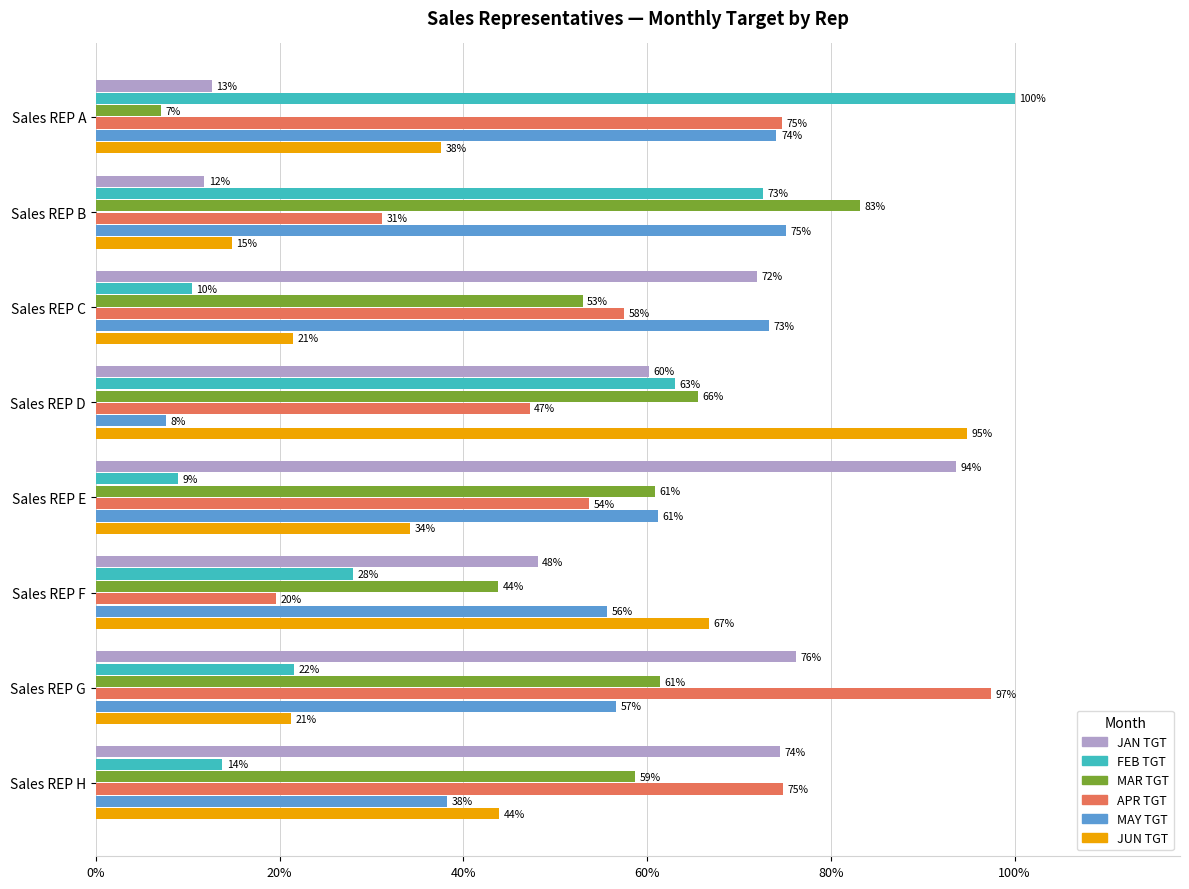

What are all the series names shown in the legend?

JAN TGT, FEB TGT, MAR TGT, APR TGT, MAY TGT, JUN TGT